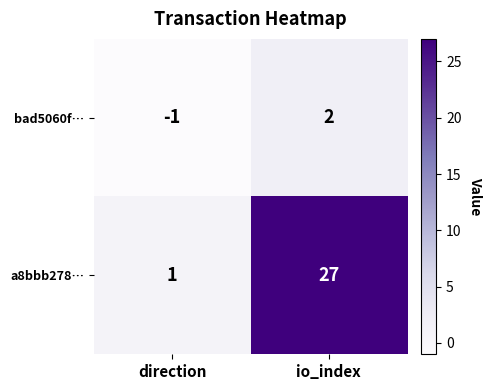

Reading left to right, extract all data points from this chart.

bad5060f…: -1	2
a8bbb278…: 1	27